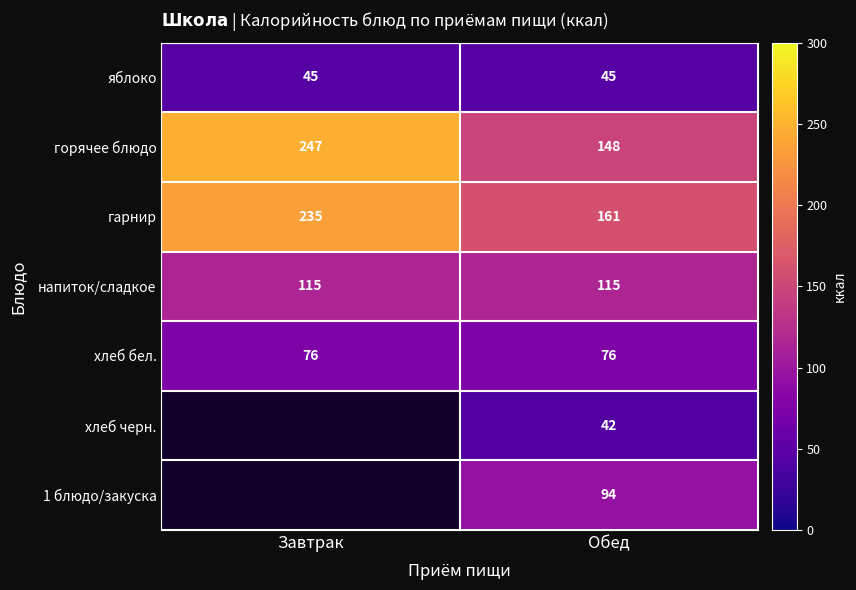

Is it true that яблоко equals 29 at Обед?

False